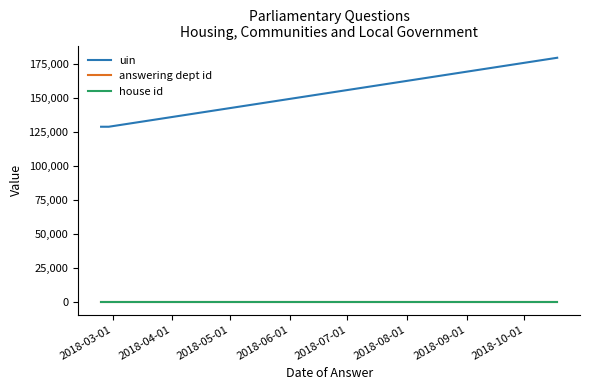

Which series has the largest total across all categories?

uin